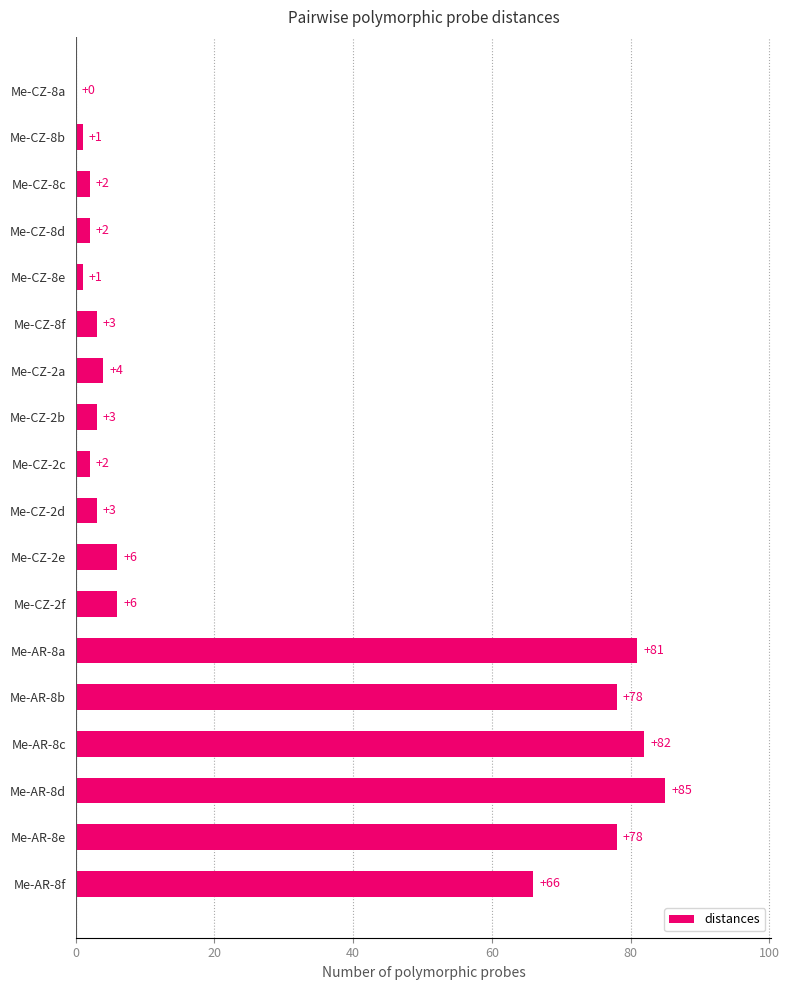

What value does the data have at Me-CZ-2a?

4